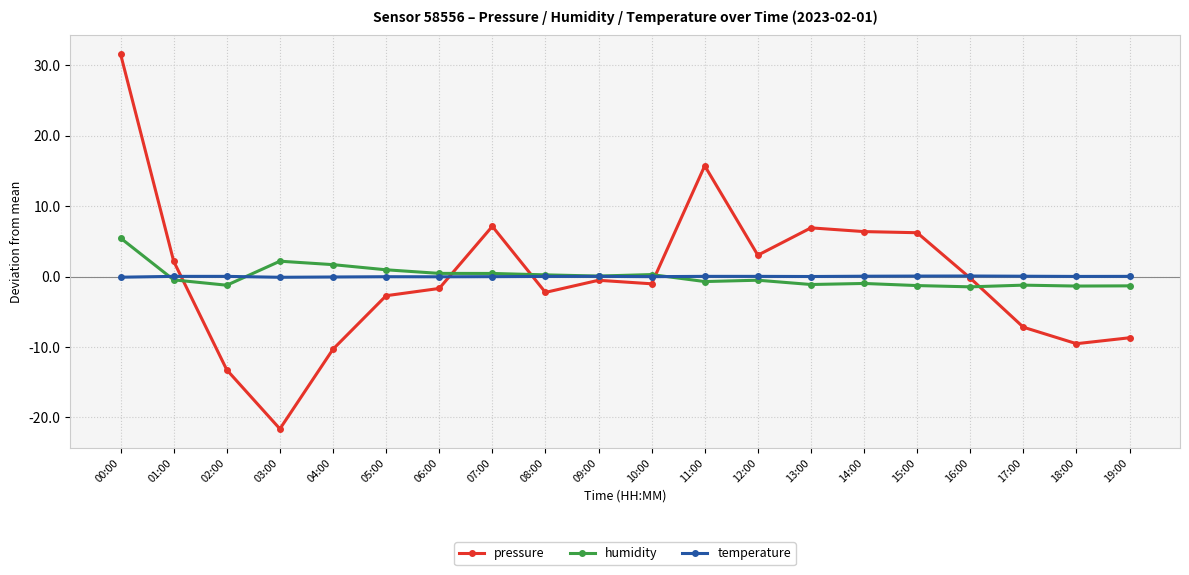

What is the total value across all series at 19:00?

-10.0